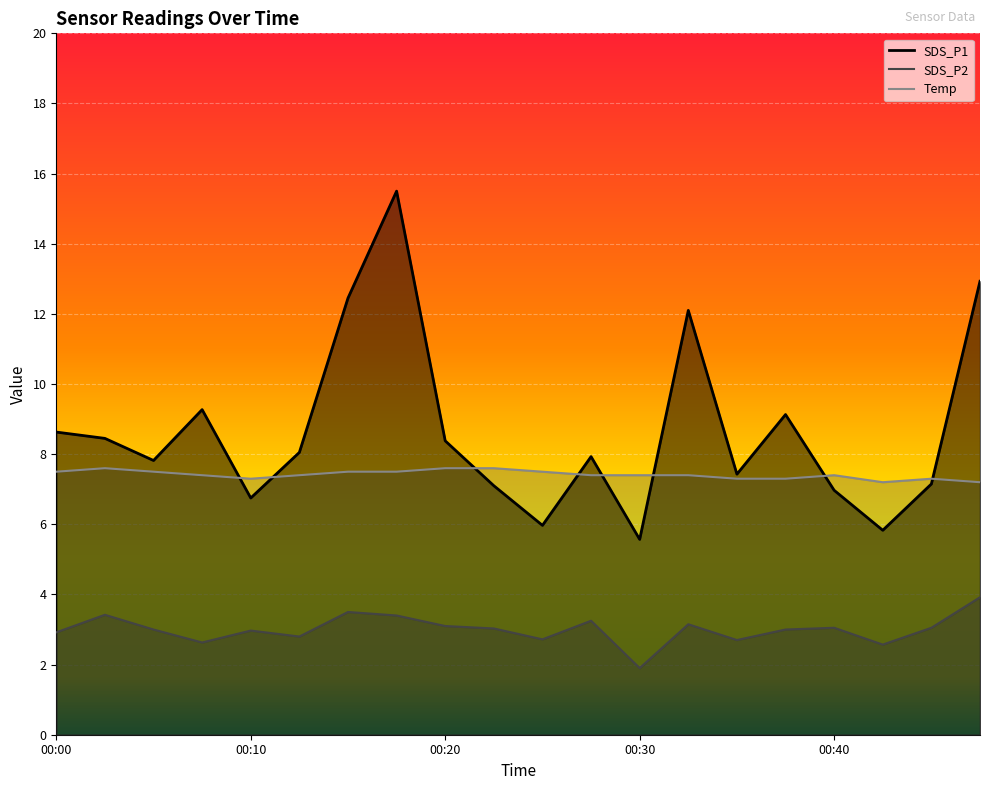

Which series has the largest total across all categories?

SDS_P1